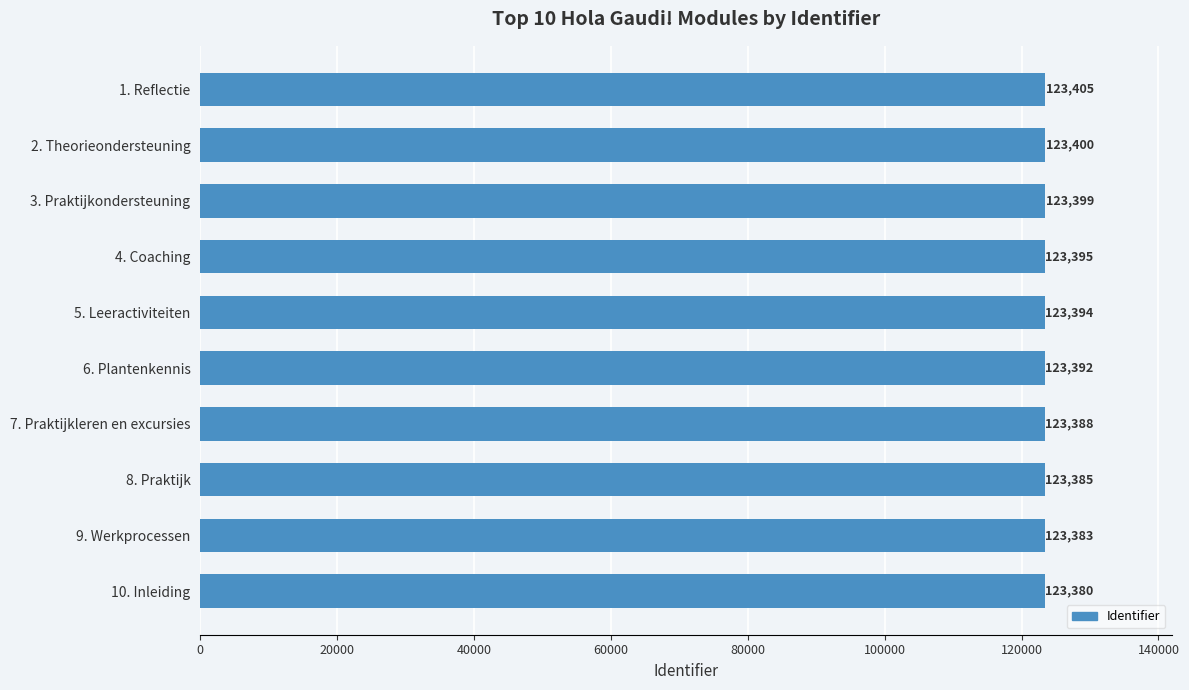

How many series are shown in this chart?

1